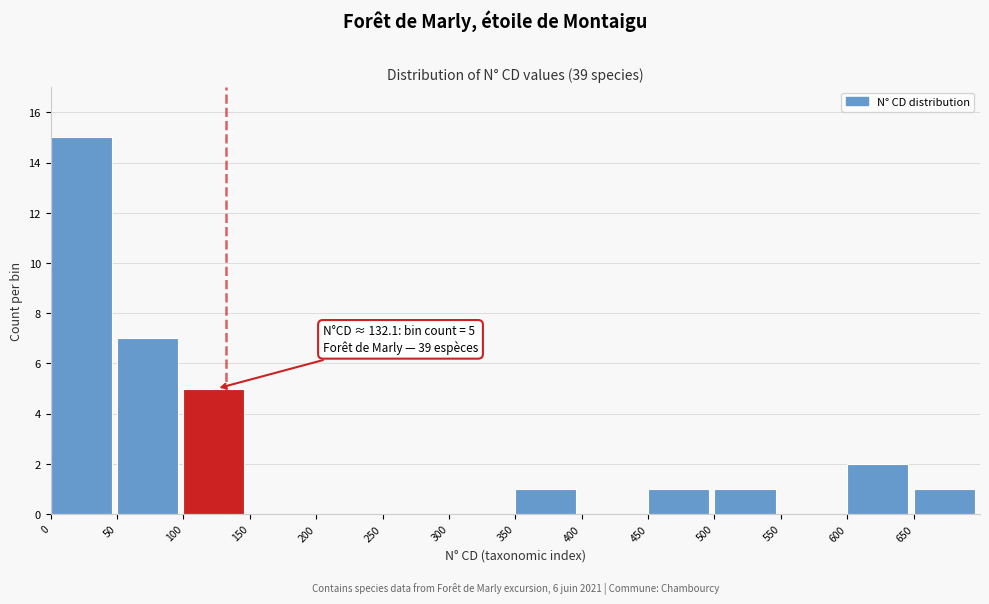

Which range on the x-axis has the tallest bar?

0 to 50